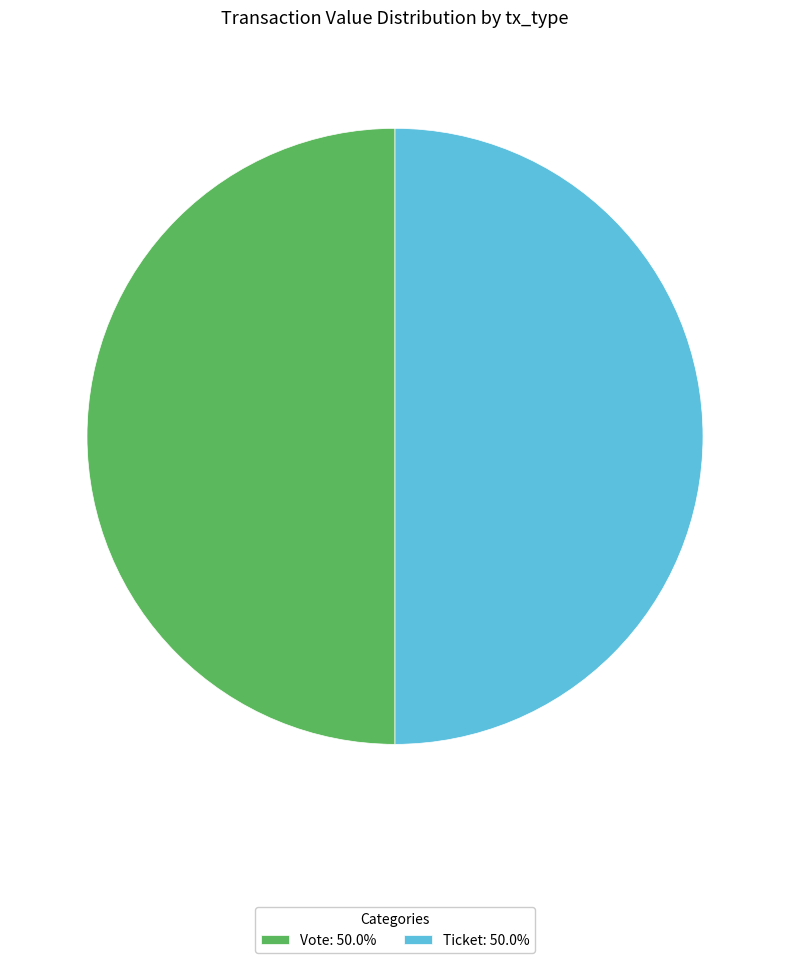

What is the ratio of the value at Ticket: 50.0% to the value at Vote: 50.0%?

1.0